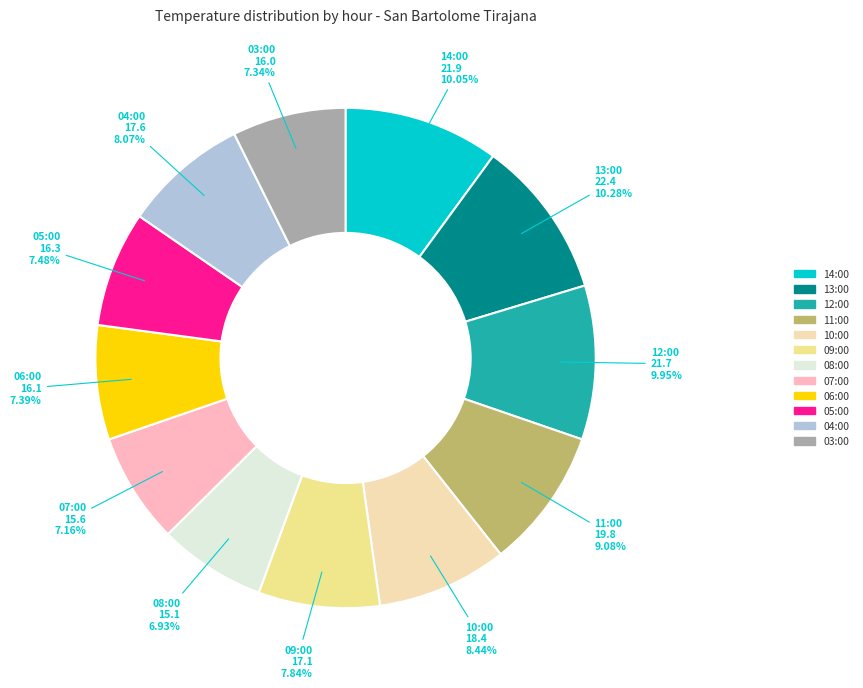

Is there a majority slice in this chart?

No